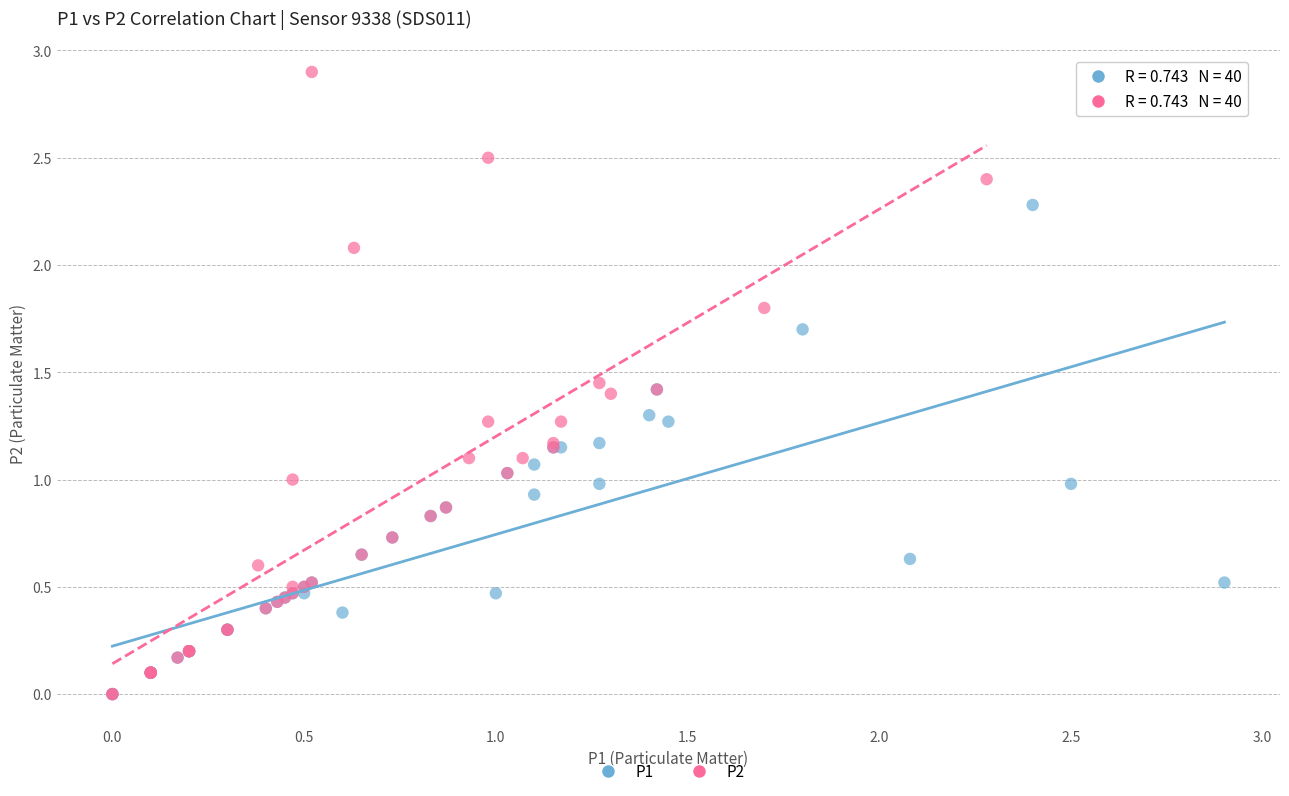

Which series reaches the maximum Y coordinate?

P2